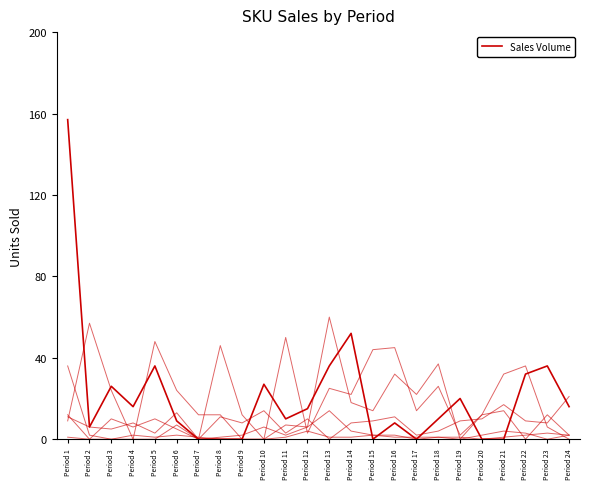

Which category has the lowest value across all series?

Period 7